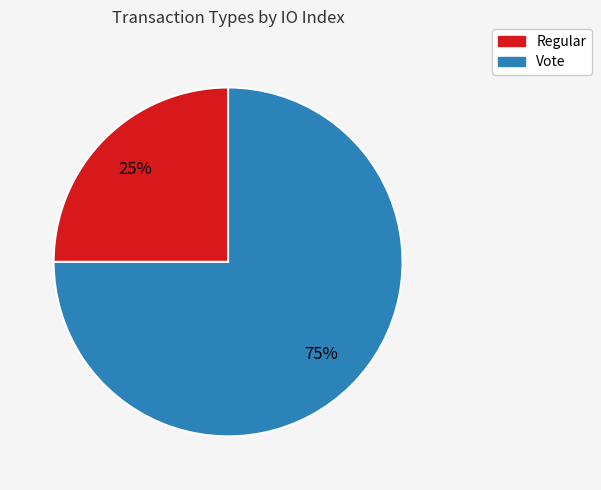

Which has a higher value, Regular or Vote?

Vote